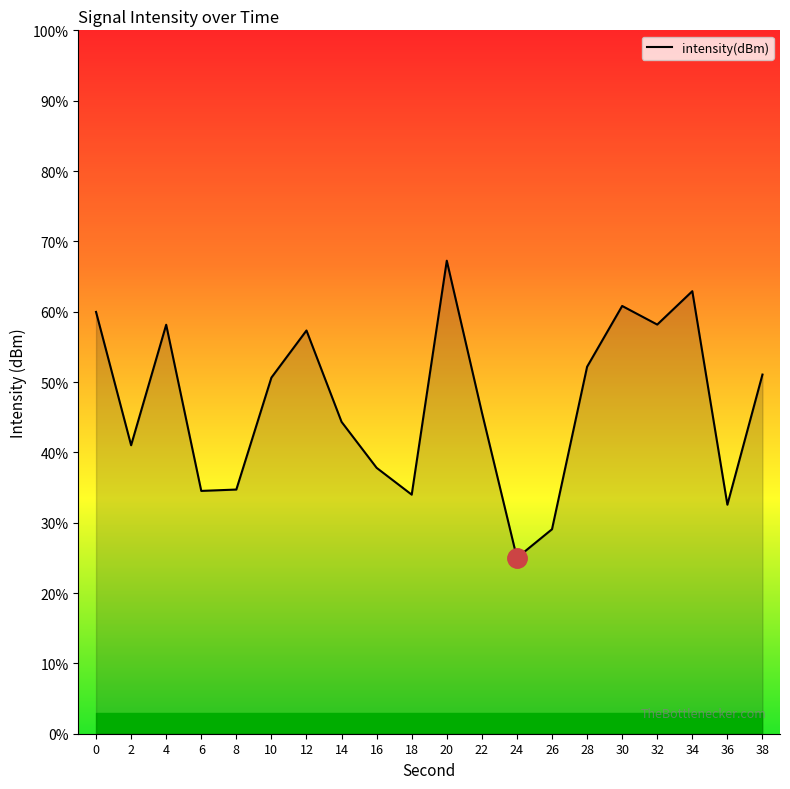

What is the ratio of the value at 34 to the value at 26?

2.2